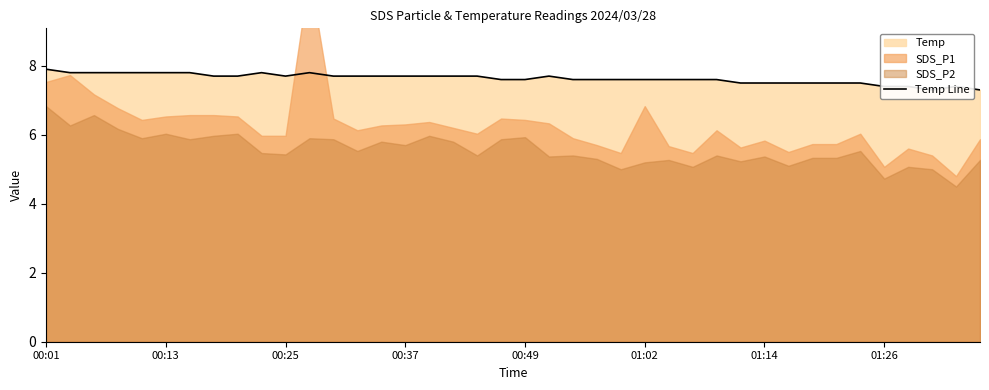

What is the approximate value at 36?

7.4